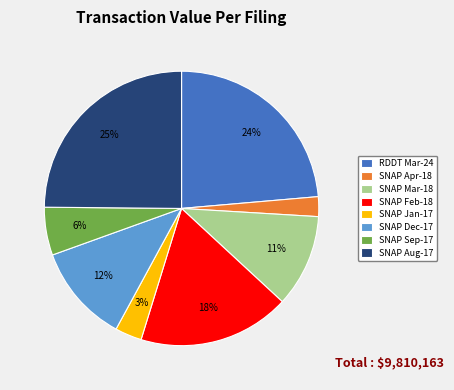

How many segments does this pie chart have?

8